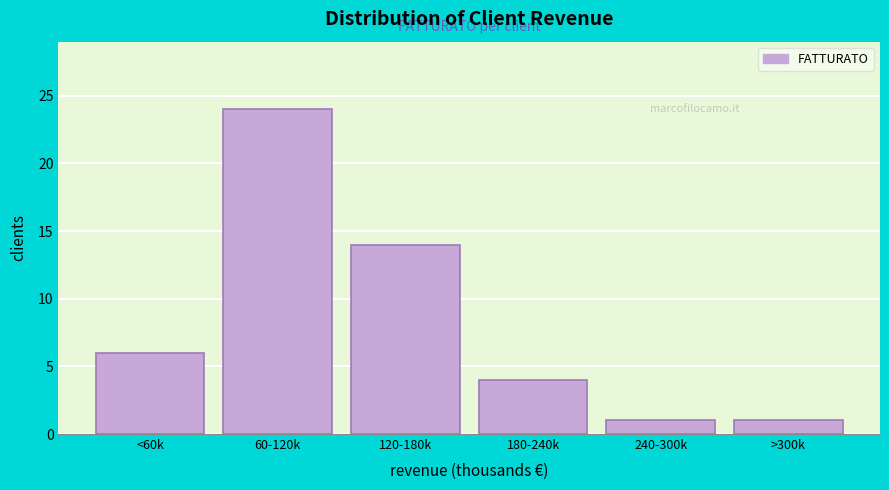

Reading right to left, what are all the values shown in this chart?

1	1	4	14	24	6